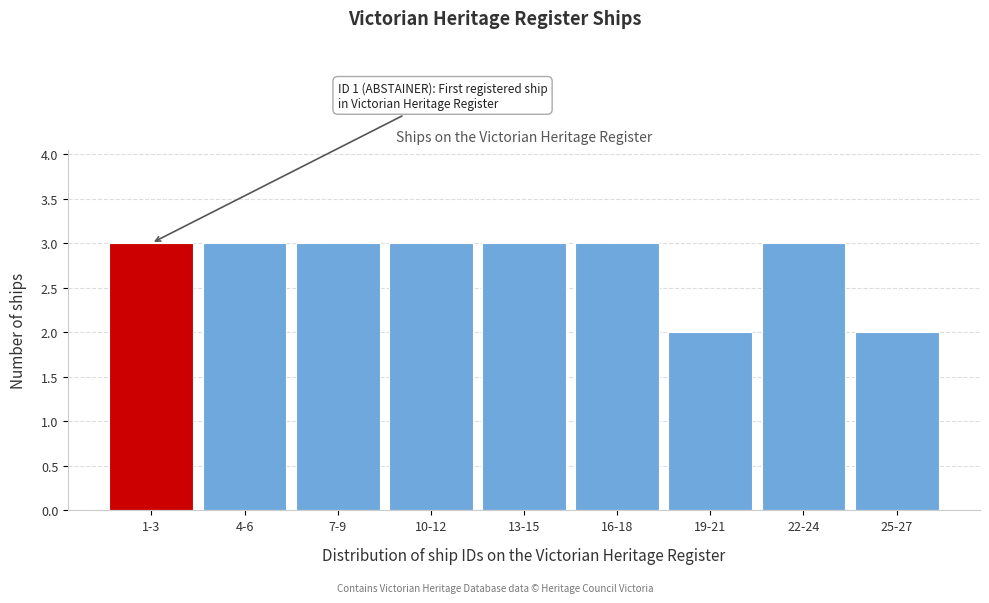

Reading left to right, what are all the values shown in this chart?

1-3=3	4-6=3	7-9=3	10-12=3	13-15=3	16-18=3	19-21=2	22-24=3	25-27=2